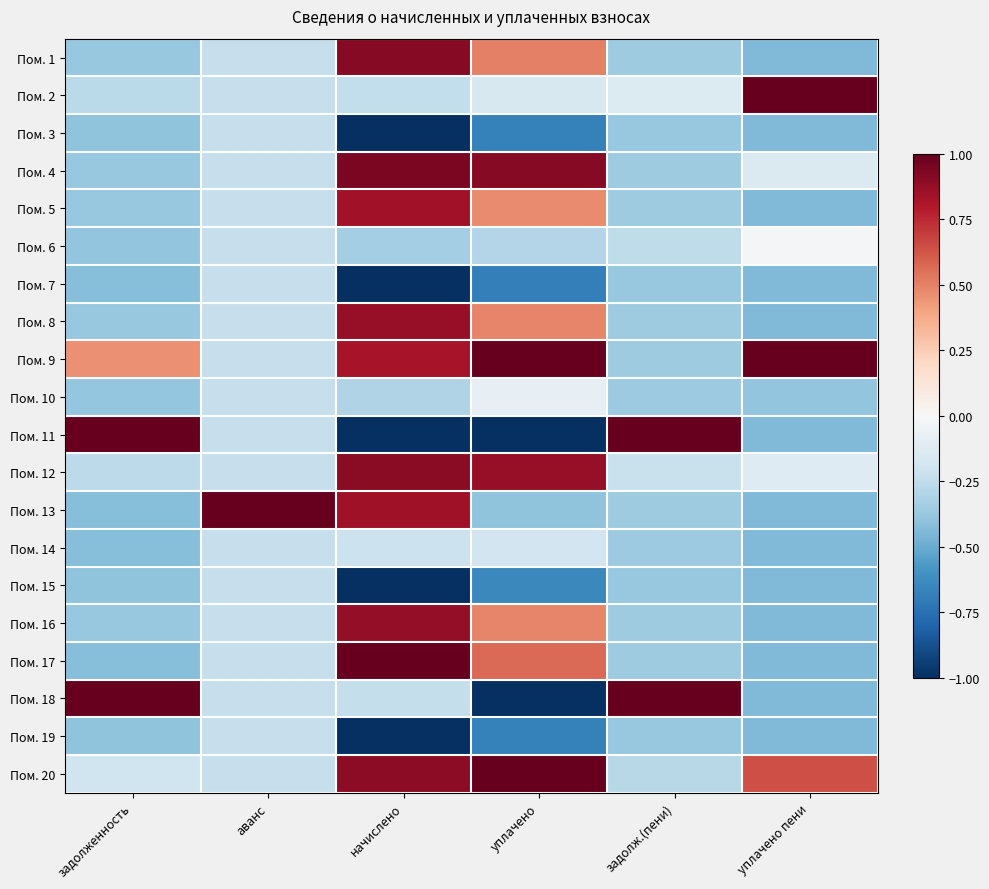

Rank the series by their maximum value, from highest to lowest.

Пом. 2, Пом. 9, Пом. 11, Пом. 13, Пом. 17, Пом. 18, Пом. 20, Пом. 4, Пом. 1, Пом. 12, Пом. 16, Пом. 8, Пом. 5, Пом. 6, Пом. 10, Пом. 14, Пом. 3, Пом. 7, Пом. 15, Пом. 19